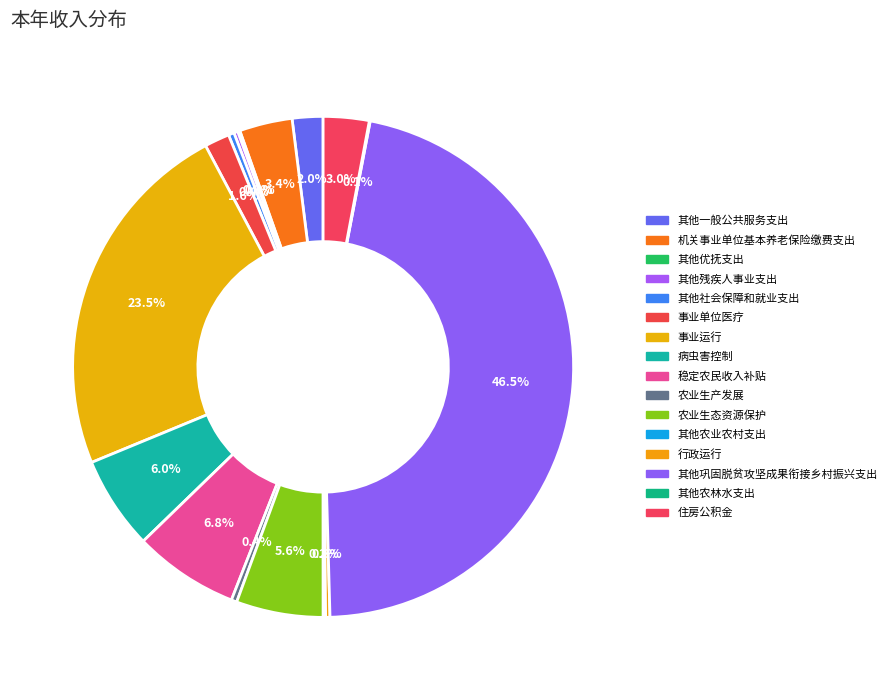

Which slice is the smallest?

其他农林水支出